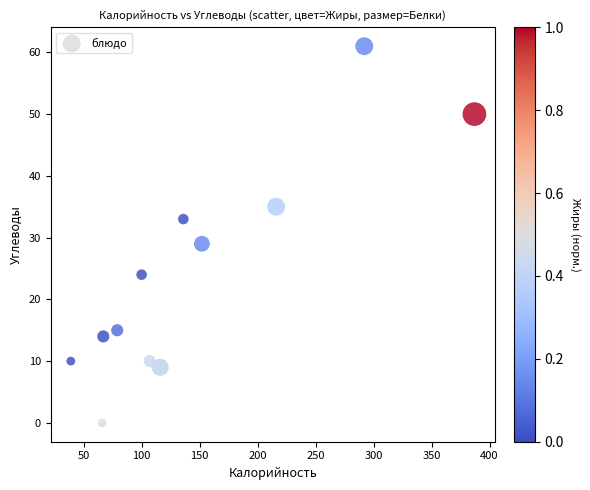

What Y value in the scatter plot is closest to 30?

29